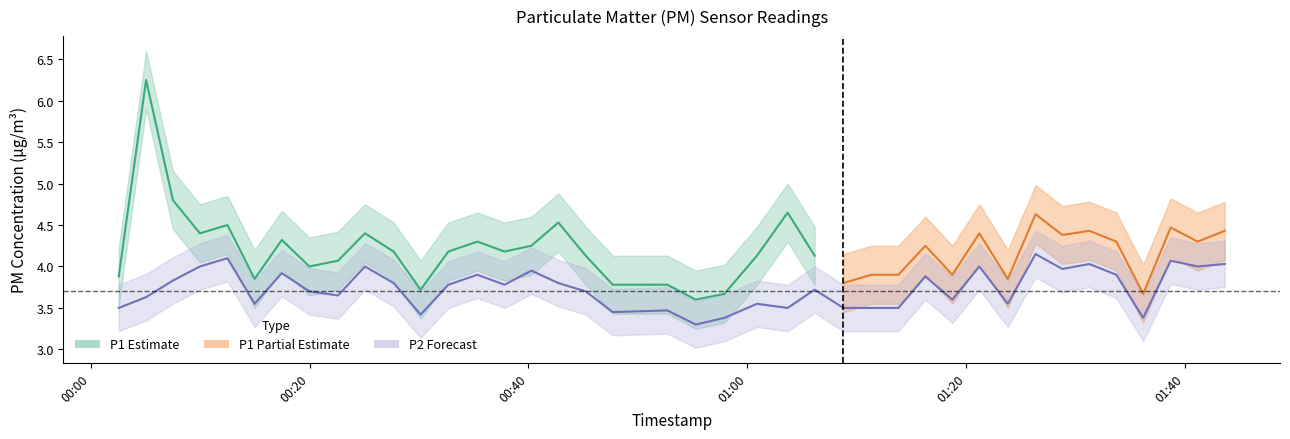

What is the sum of all values?

149.4